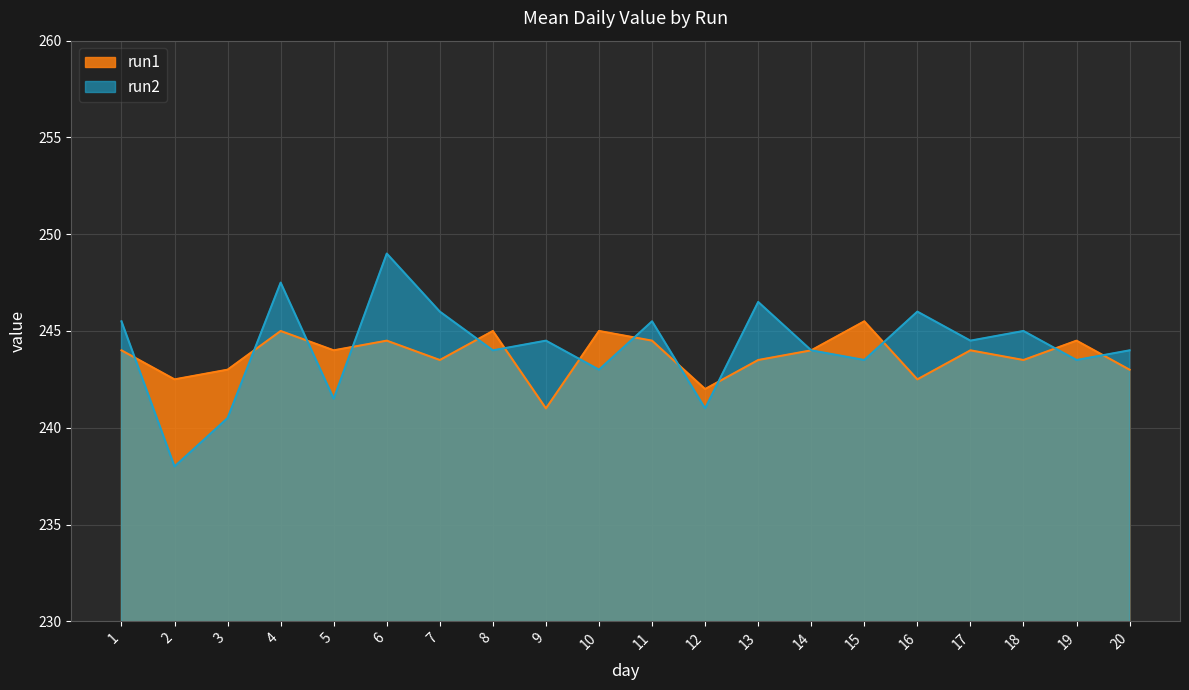

Is it true that run2 equals 245.5 at 1?

True